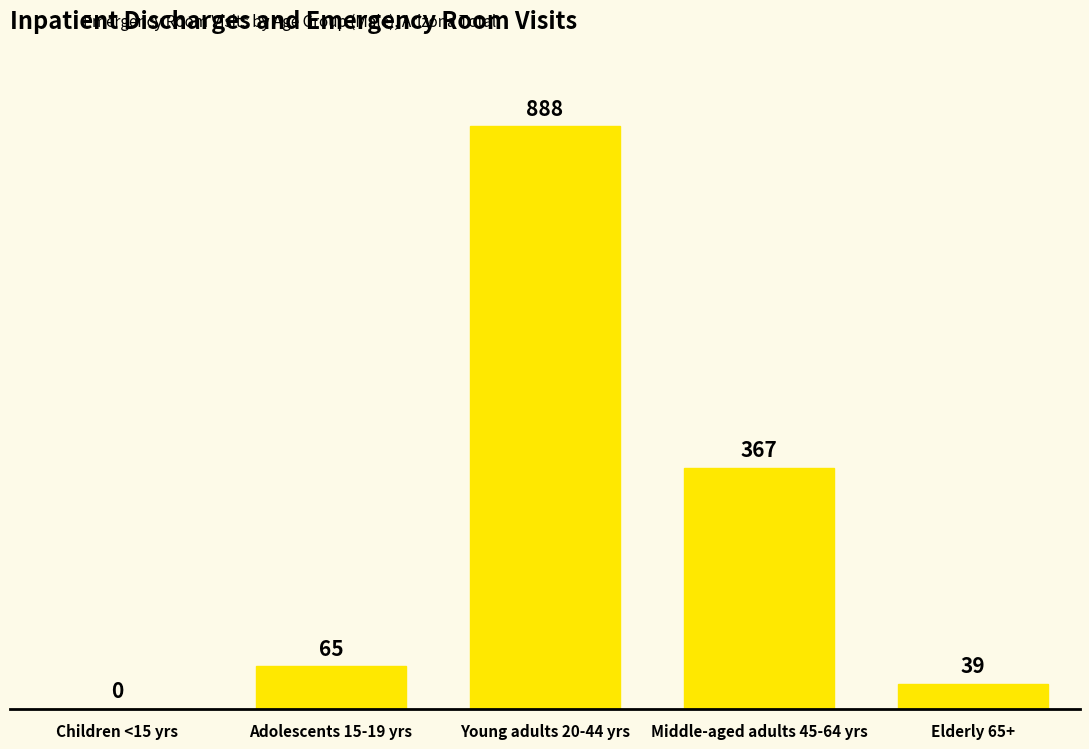

At which label is the value closest to 444?

Middle-aged adults 45-64 yrs